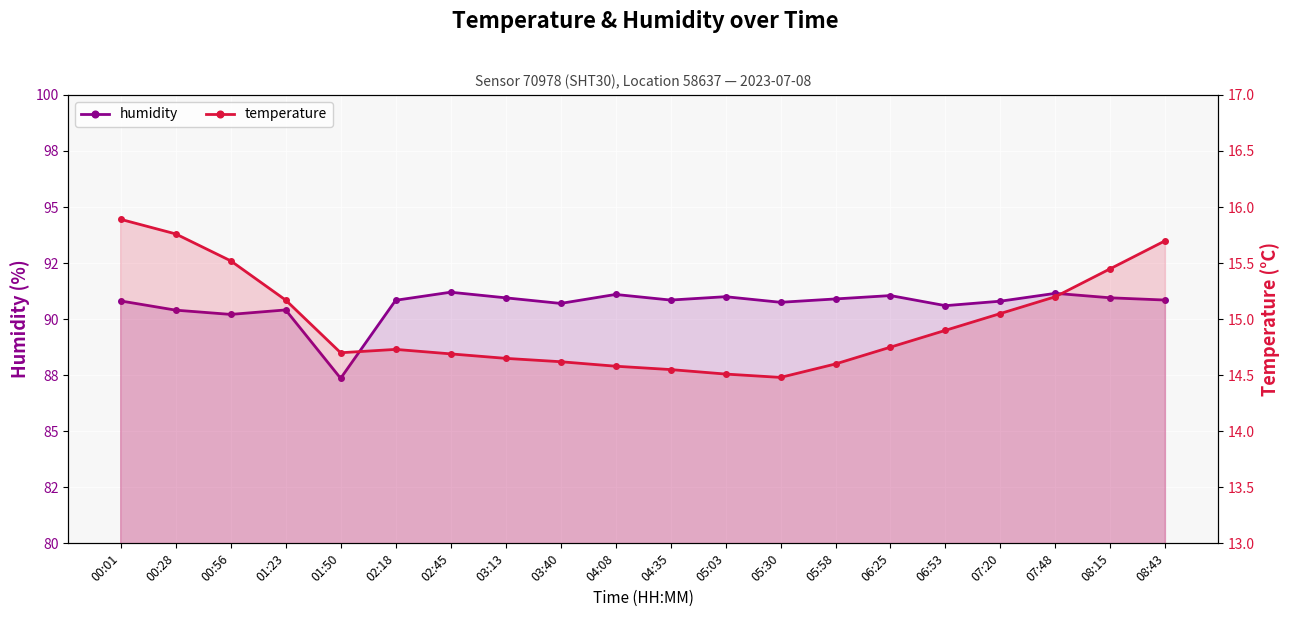

Is it true that temperature equals 15.8 at 00:28?

True